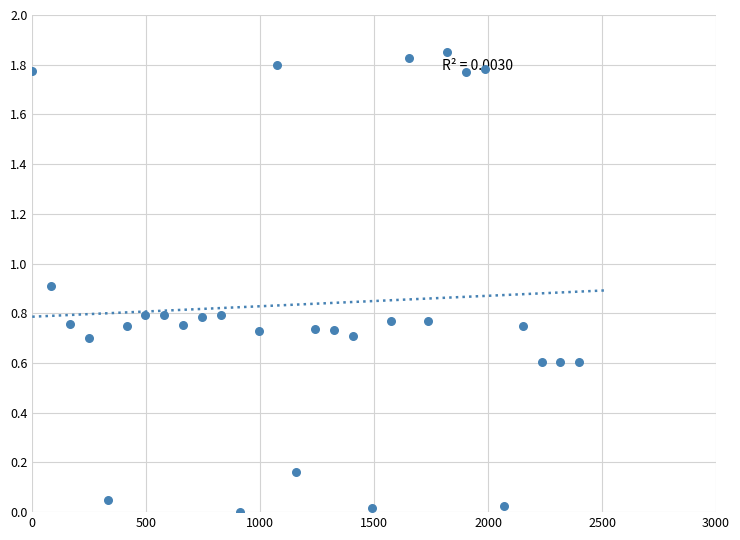

What is the range of X values (max minus min)?

2400.0